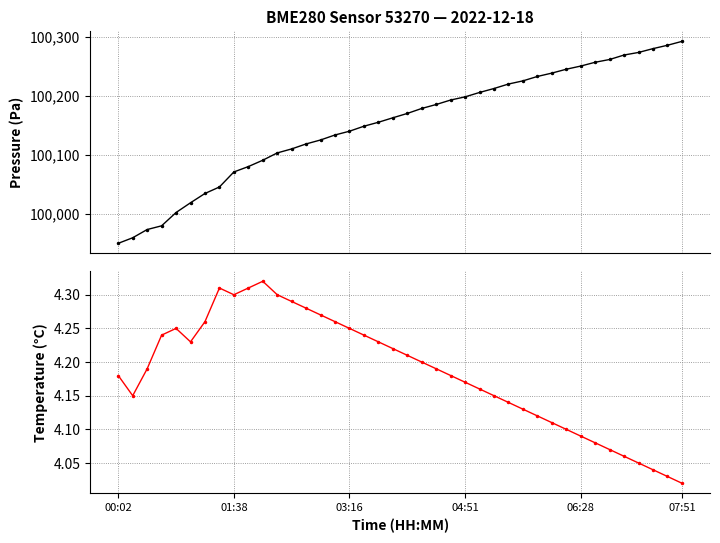

What is the difference between the maximum and minimum values in the Temperature series?

0.3